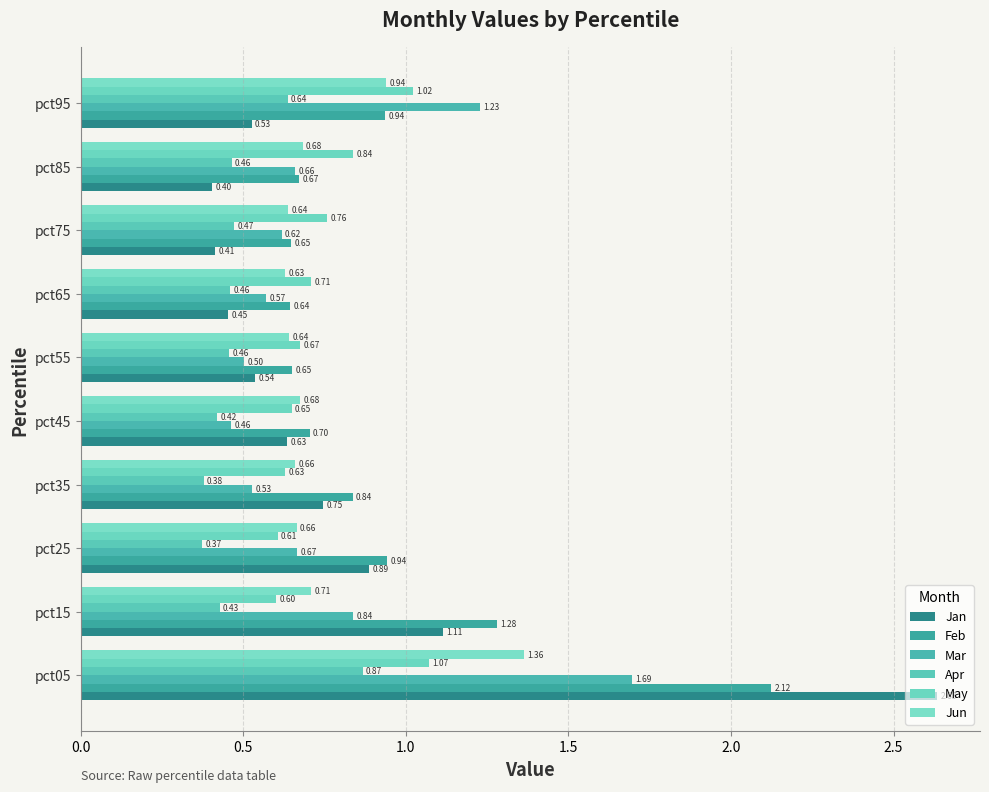

What is the sum of all Jan values?

8.3